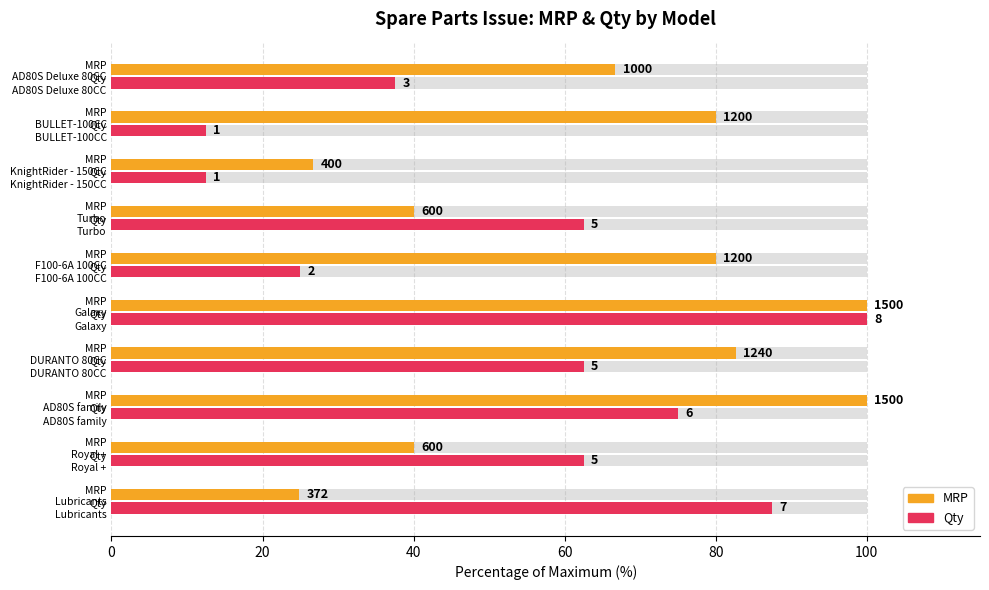

Is it true that MRP (normalized %) equals 20.5 at 40?

False